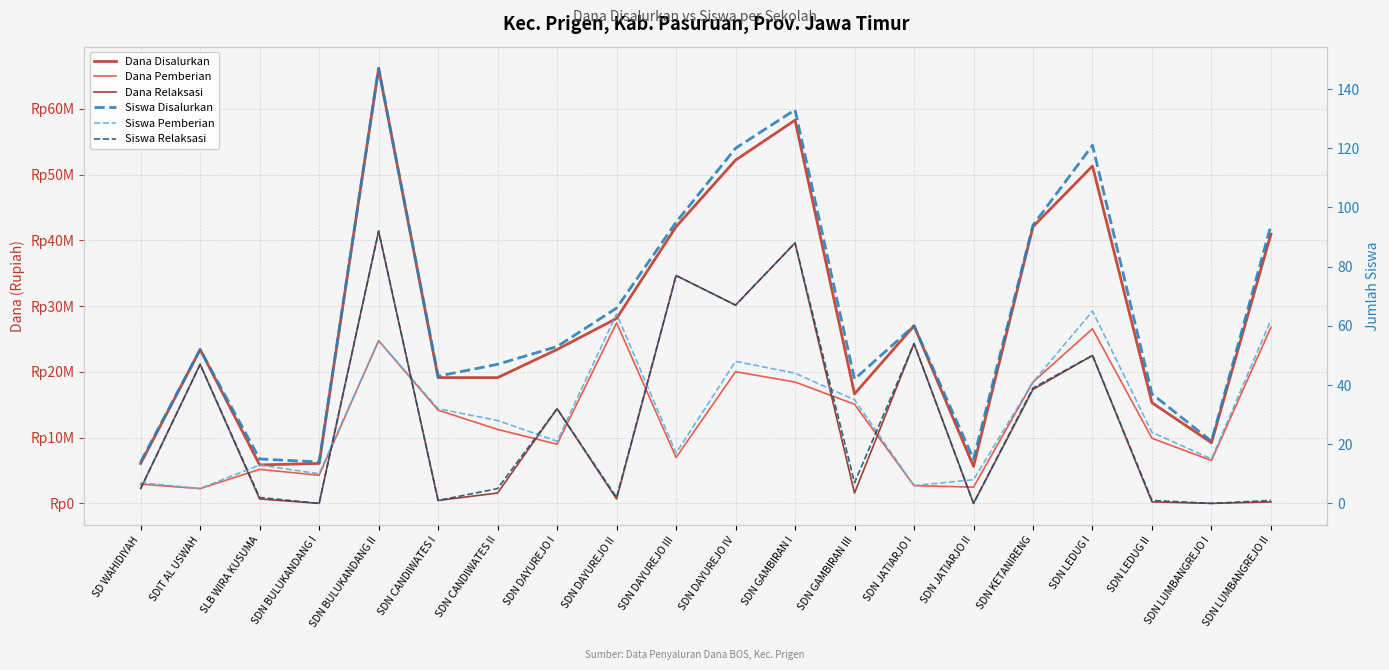

Where is Dana Disalurkan nearest to the value 35887500?

SDN LUMBANGREJO II